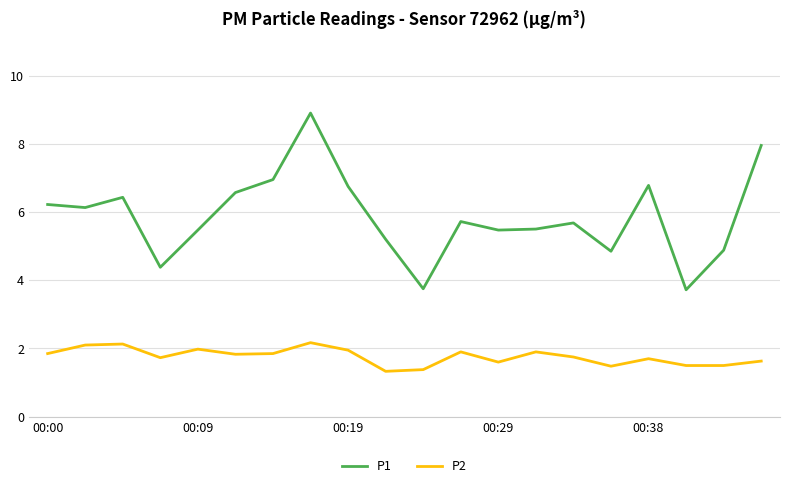

True or false: P2 and P1 cross at least once.

False